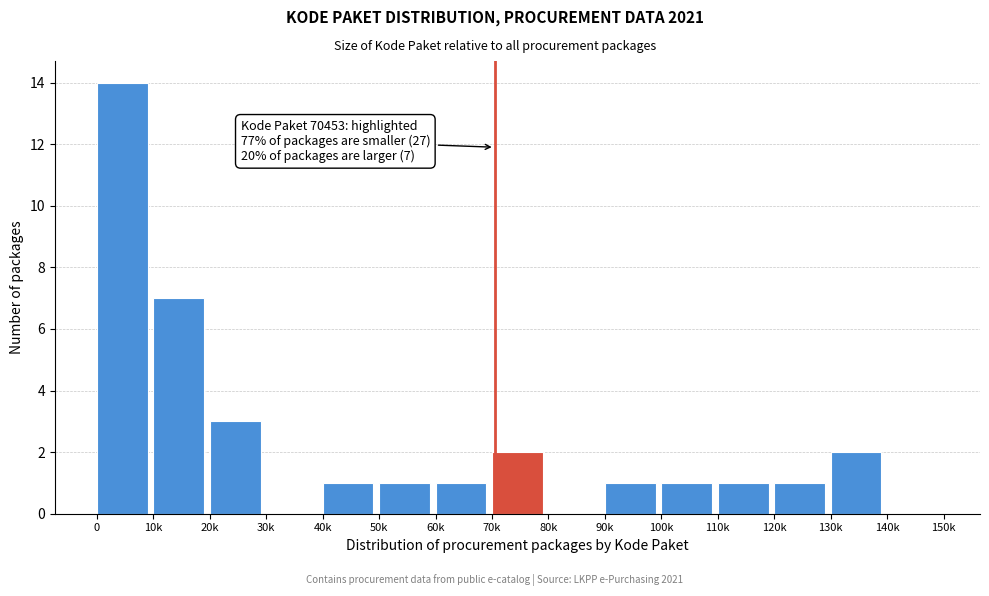

Reading left to right, extract all data points from this chart.

0=14	10k=7	20k=3	30k=0	40k=1	50k=1	60k=1	70k=2	80k=0	90k=1	100k=1	110k=1	120k=1	130k=2	140k=0